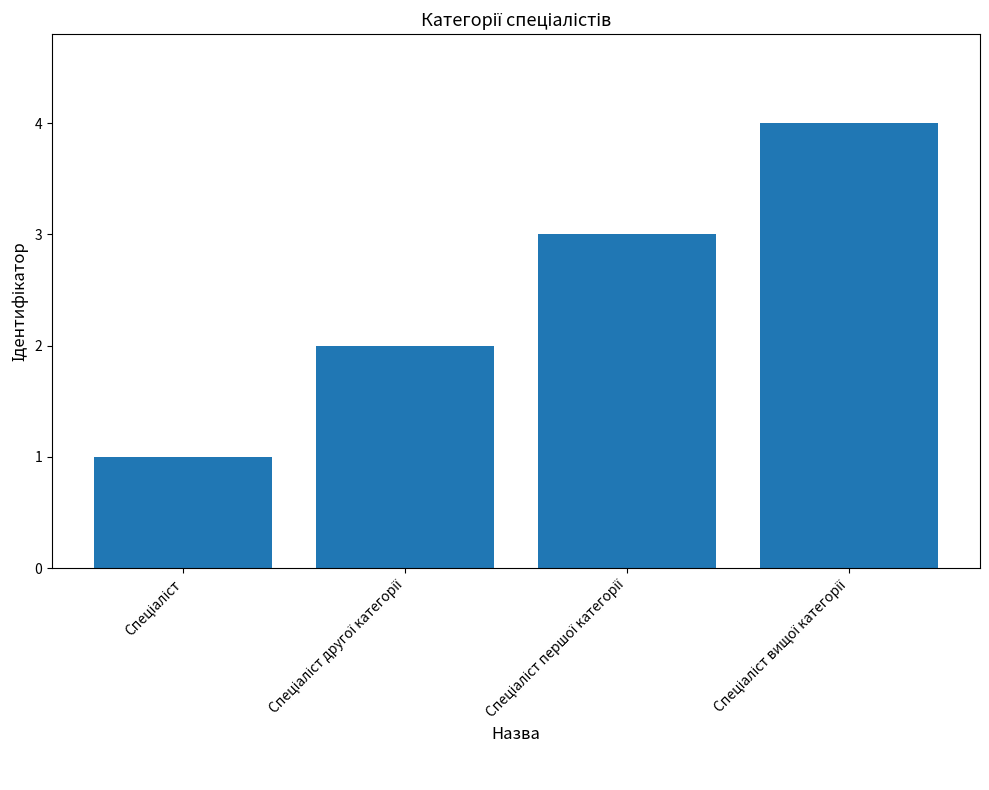

How many bars are there in total?

4